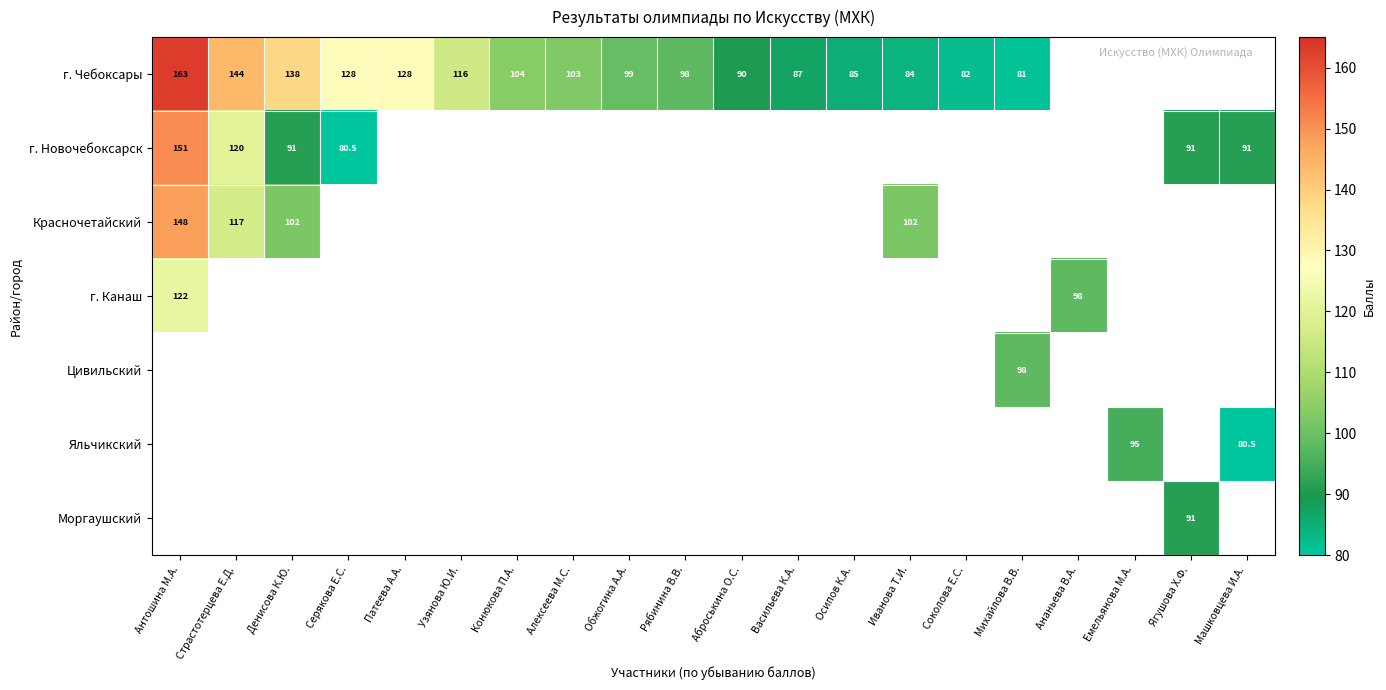

The г. Чебоксары series shows 103.0 at Алексеева М.С.. True or false?

True